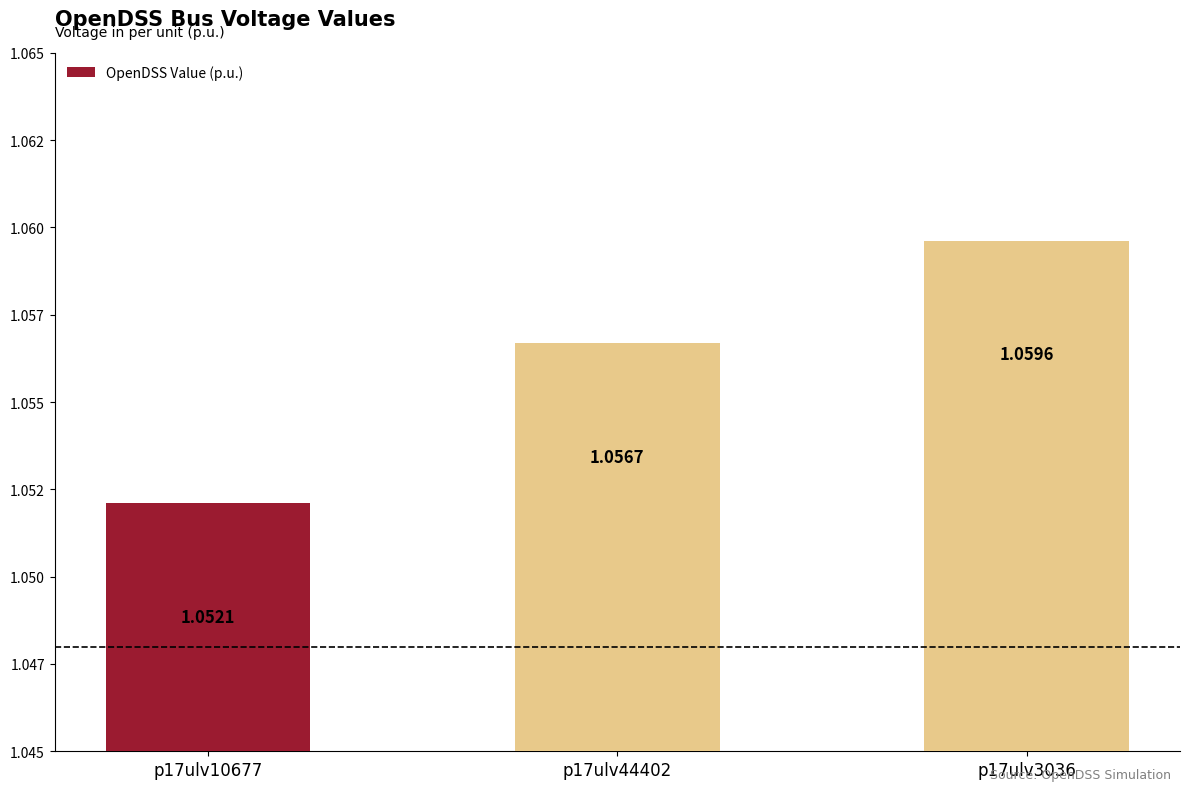

Reading left to right, list all the values displayed in this chart.

1.1	1.1	1.1